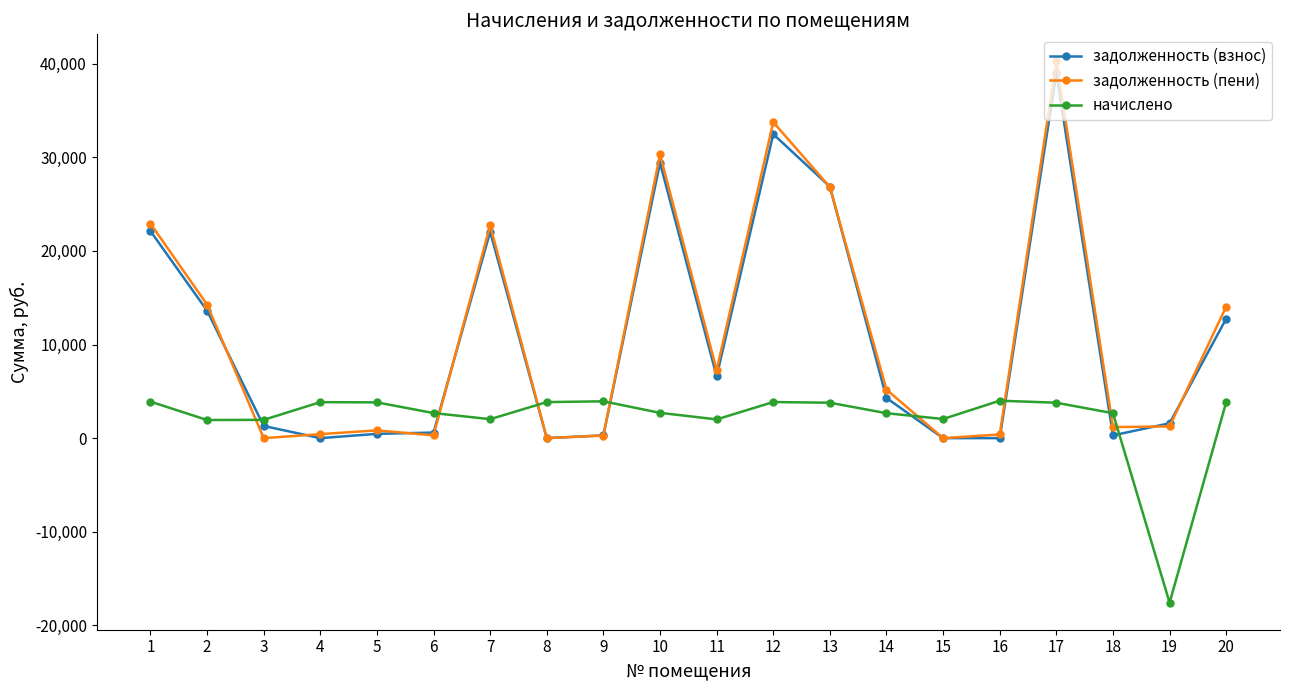

How many values in the начислено series exceed 3783?

10